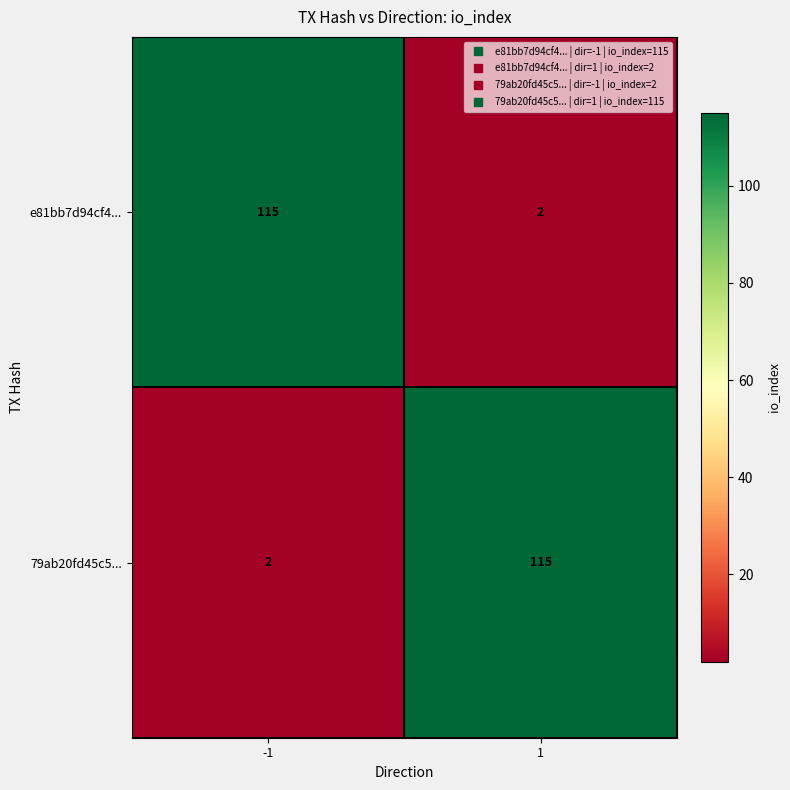

What is the maximum value shown in the chart?

115